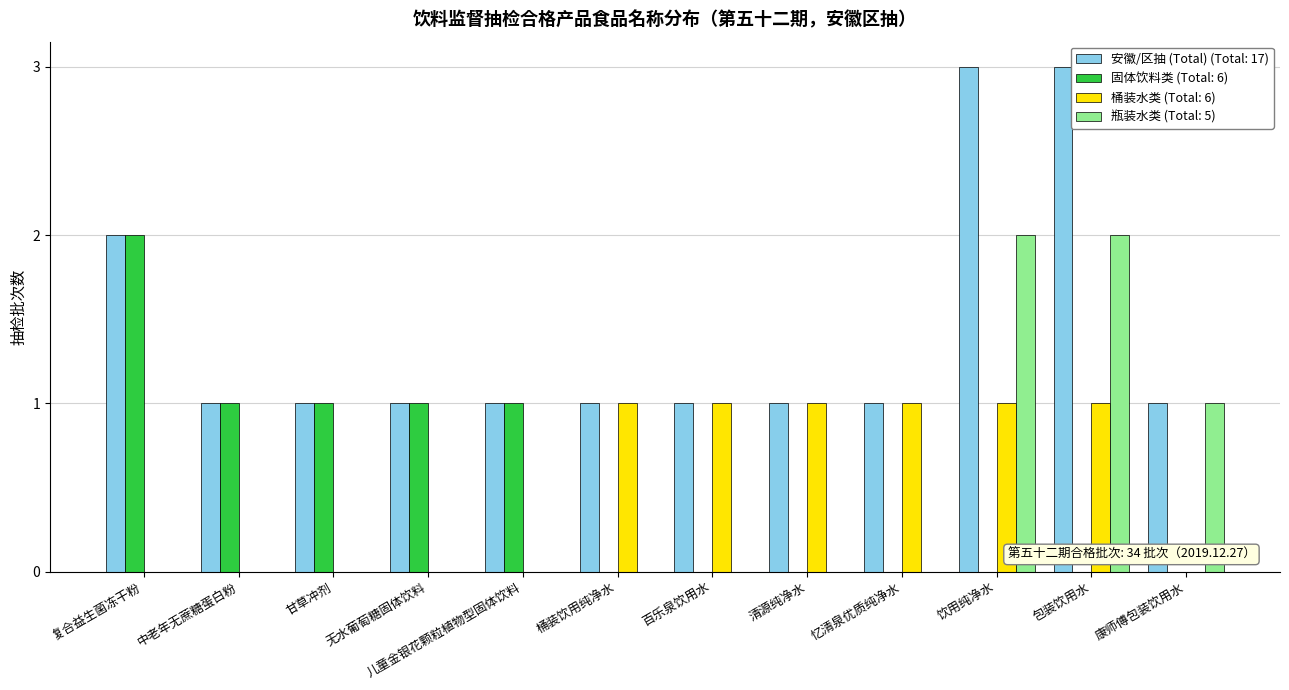

Count the number of data series in this chart.

4